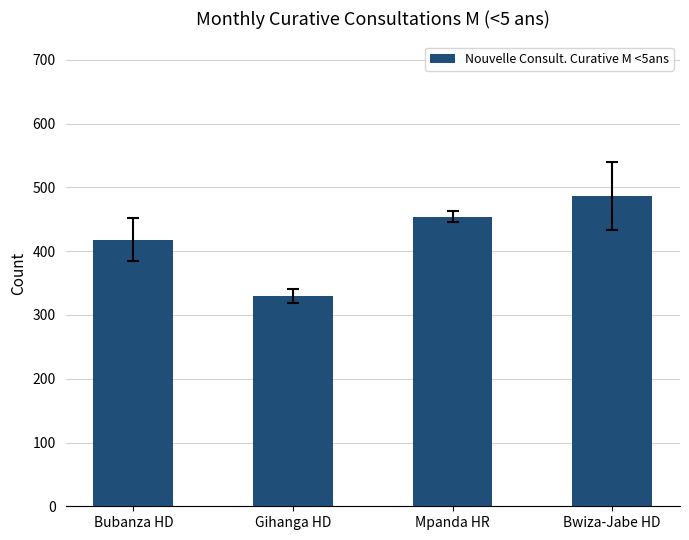

What is the ratio of the value at Bubanza HD to the value at Mpanda HR?

0.9